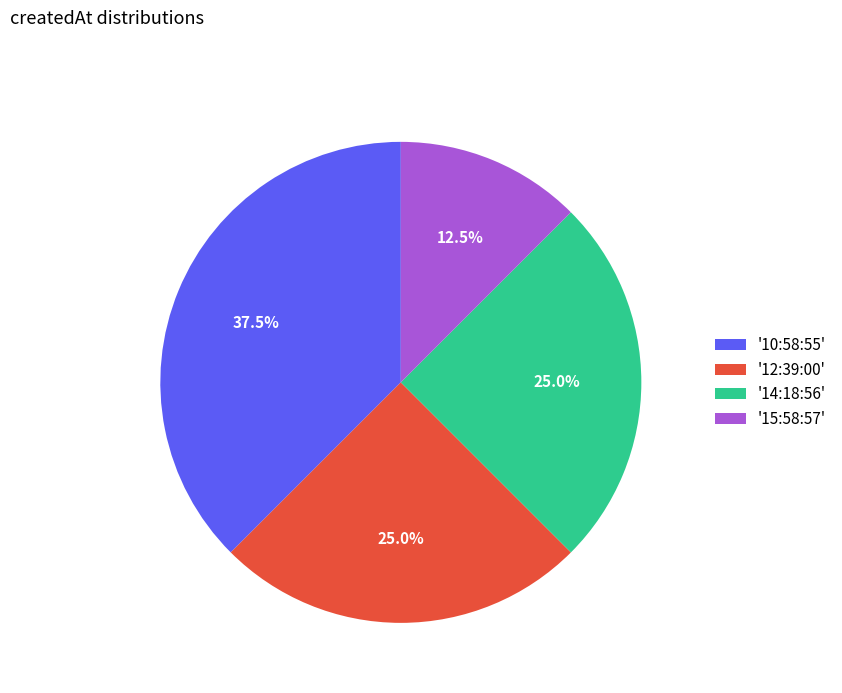

What is the smallest slice in the pie chart?

'15:58:57'